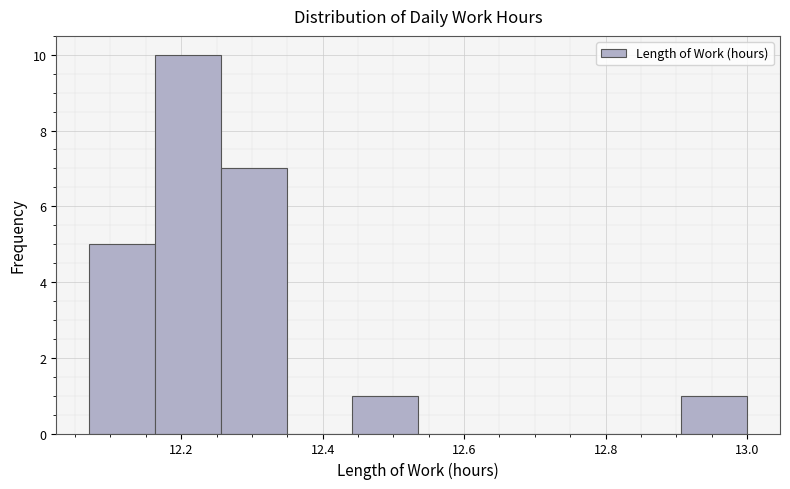

What is the height of the bar covering 12.08 to 12.16 on the x-axis? Neither the bar edges nor the heights are printed on the chart, so give them approximately, as read against the axes.

5